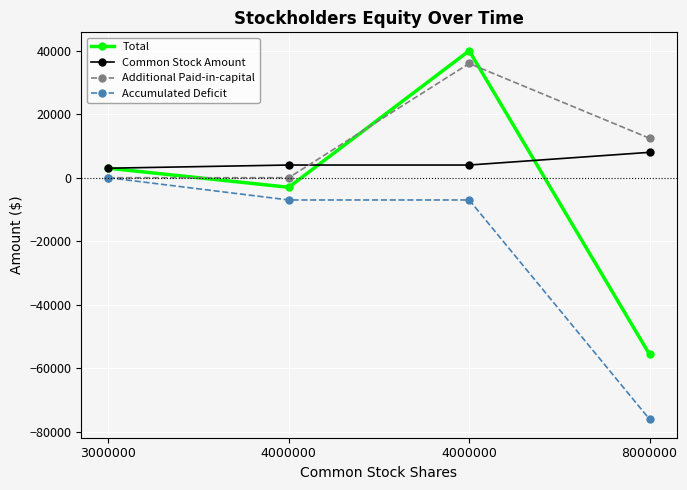

Between 3000000 and 4000000, which series saw the biggest shift?

Accumulated Deficit